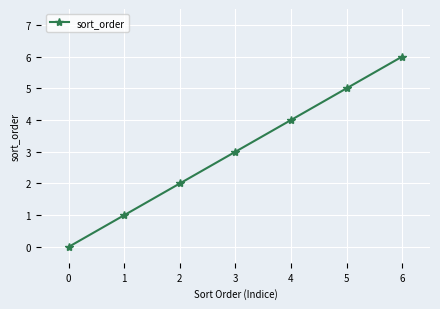

Count the number of categories in the chart.

7